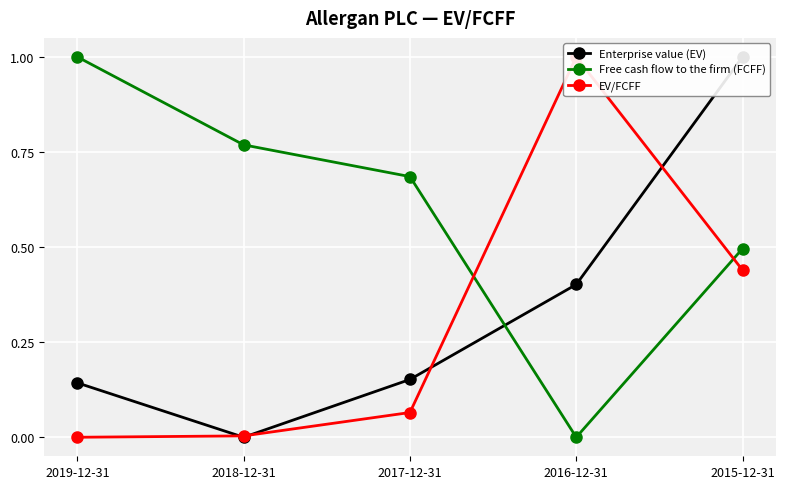

Count the number of categories in the chart.

5